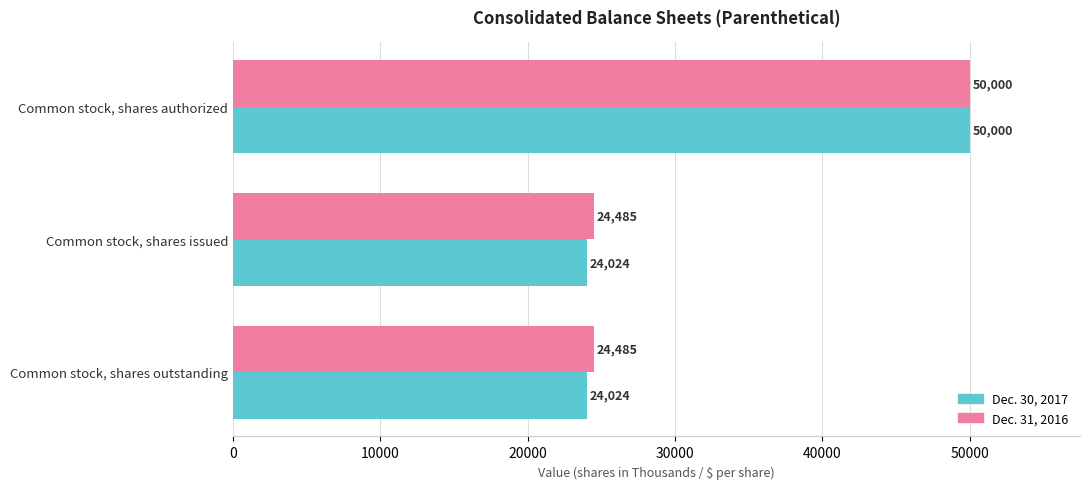

Count the Dec. 30, 2017 values in the range 24024 to 50000.

3